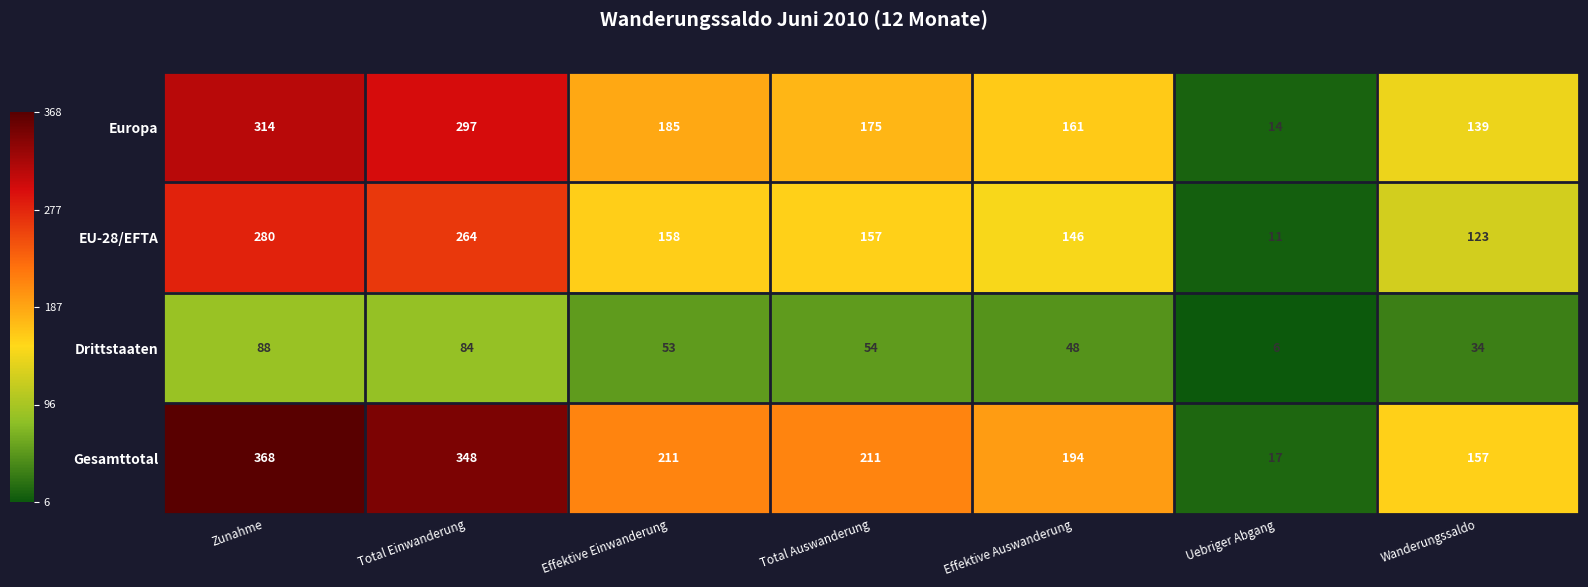

Reading left to right, transcribe all the data shown in this chart.

Europa: 314	297	185	175	161	14	139
EU-28/EFTA: 280	264	158	157	146	11	123
Drittstaaten: 88	84	53	54	48	6	34
Gesamttotal: 368	348	211	211	194	17	157